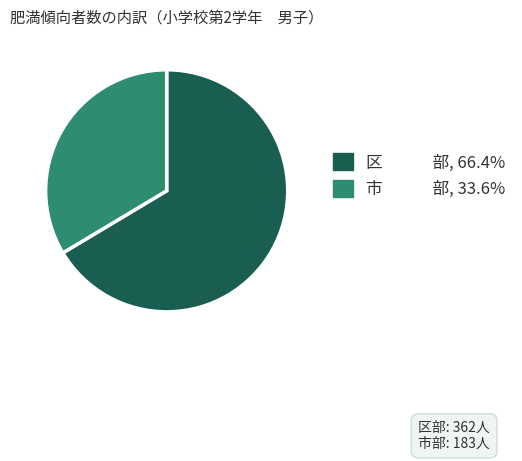

How many slices are in this pie chart?

2